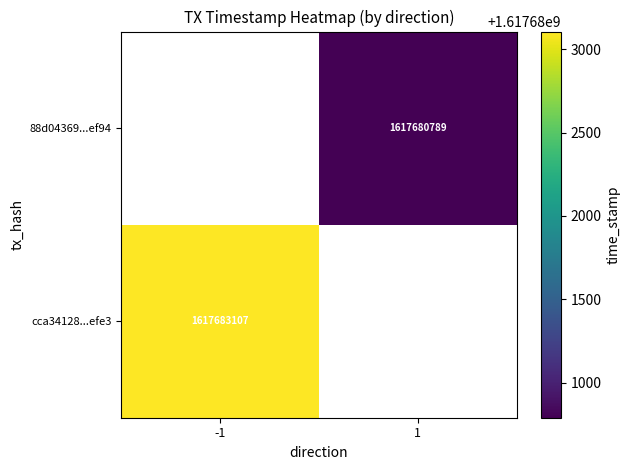

The value of 88d04369...ef94 at 1 is 1617680789. True or false?

True